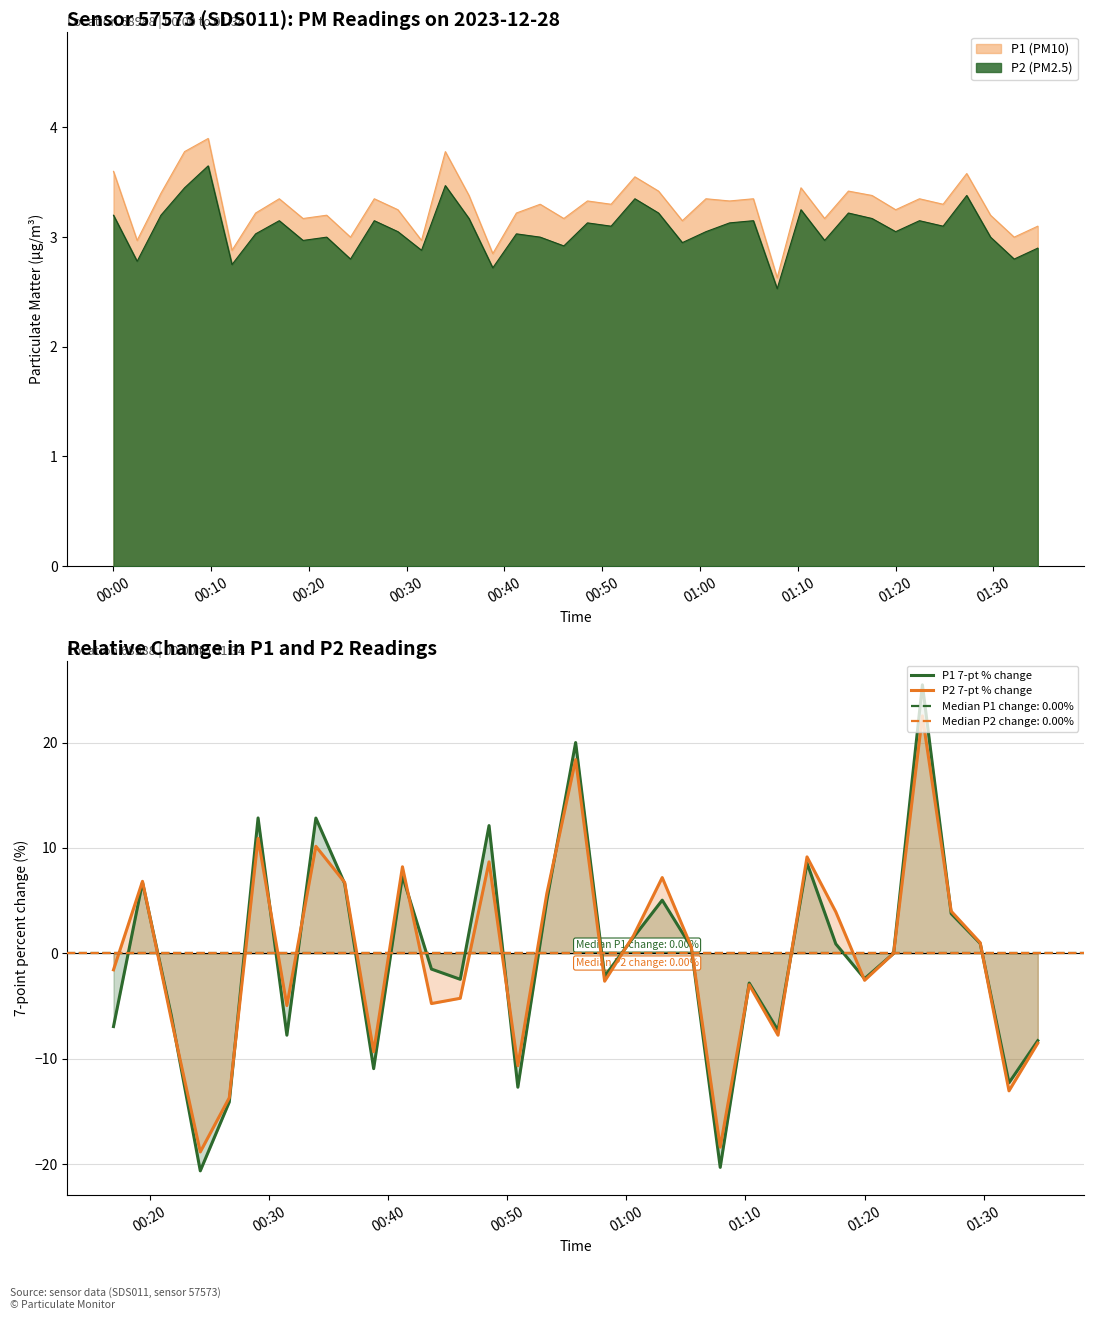

Rank the series by their maximum value, from highest to lowest.

P1 7-pt % change, P2 7-pt % change